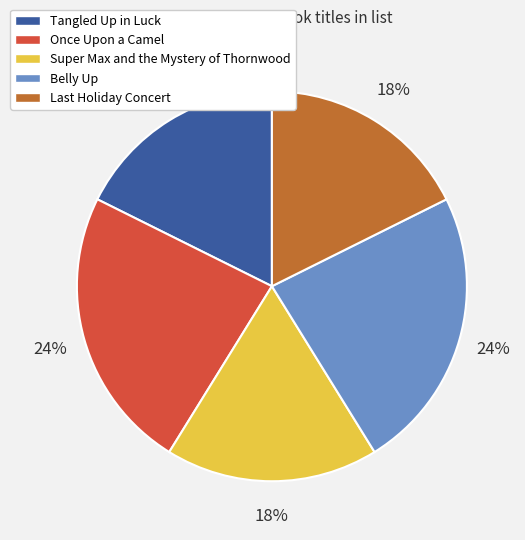

Is Tangled Up in Luck the majority of the pie?

No